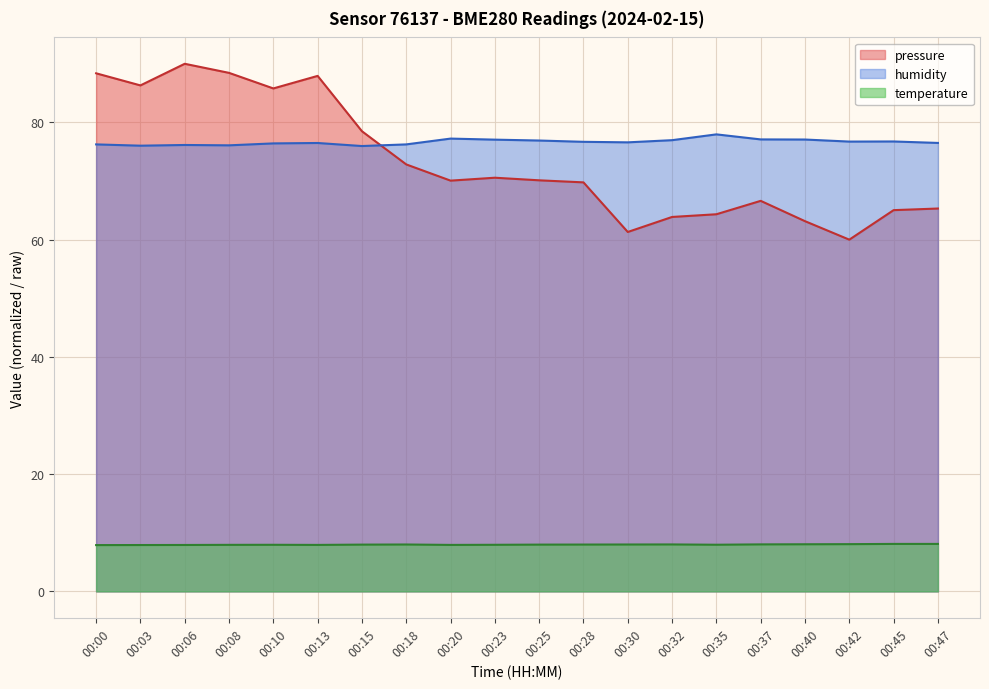

Between 00:13 and 00:28, which is larger?

00:13